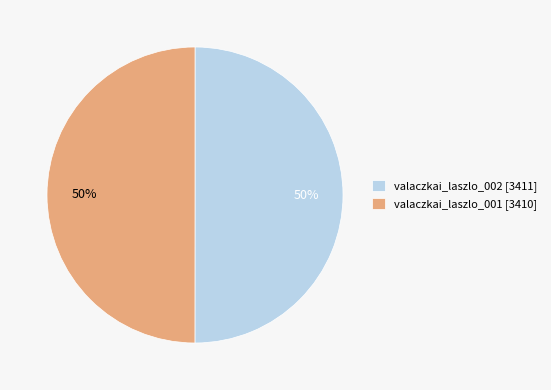

Is it true that valaczkai_laszlo_001 [3410] is 36% of the pie?

False